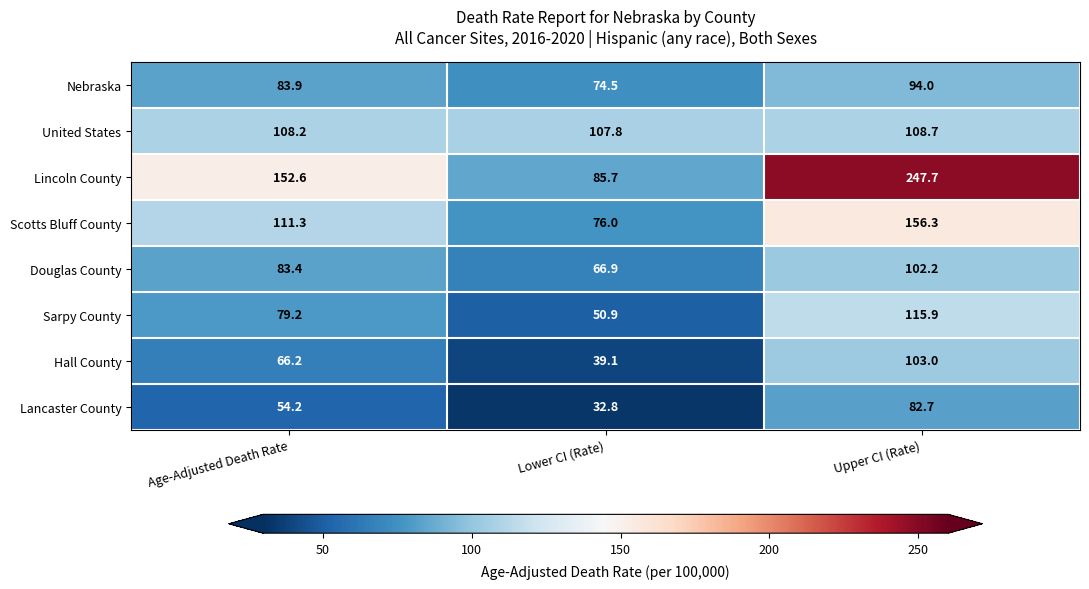

What is the sum of all Lincoln County values?

486.0